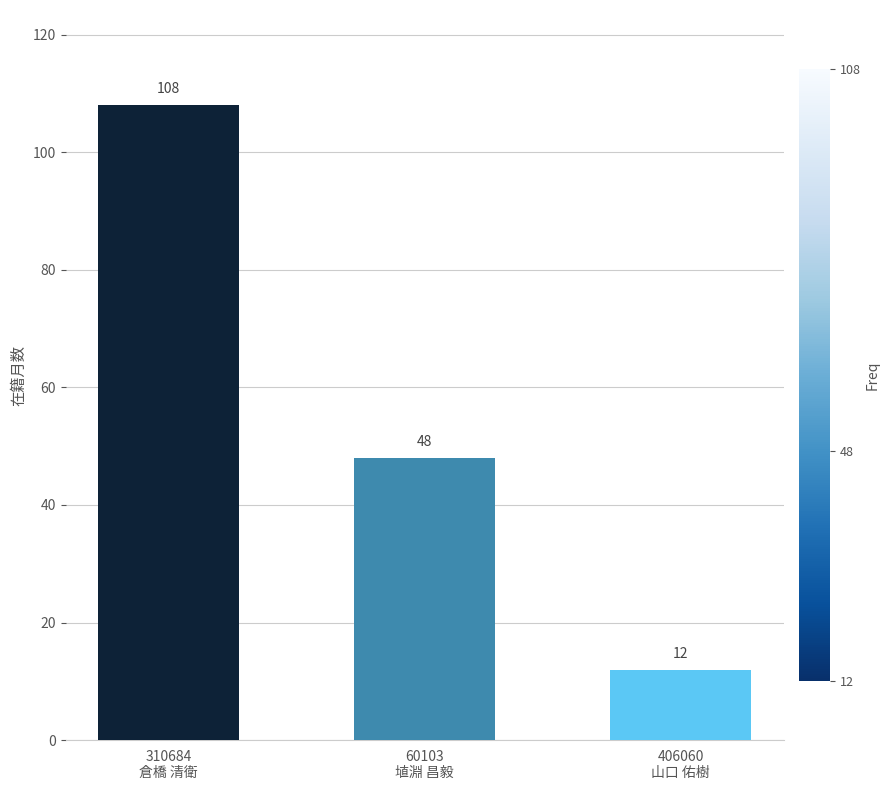

Is it true that the value at 406060
山口 佑樹 is 12?

True